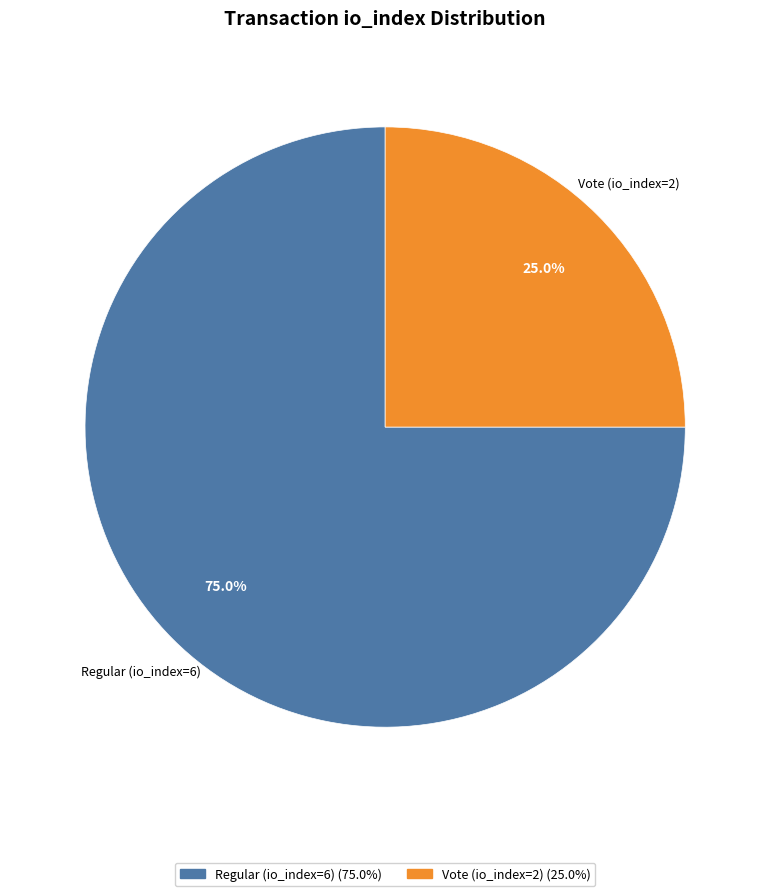

Approximately how many times larger is the value at Vote (io_index=2) compared to Regular (io_index=6)?

0.3